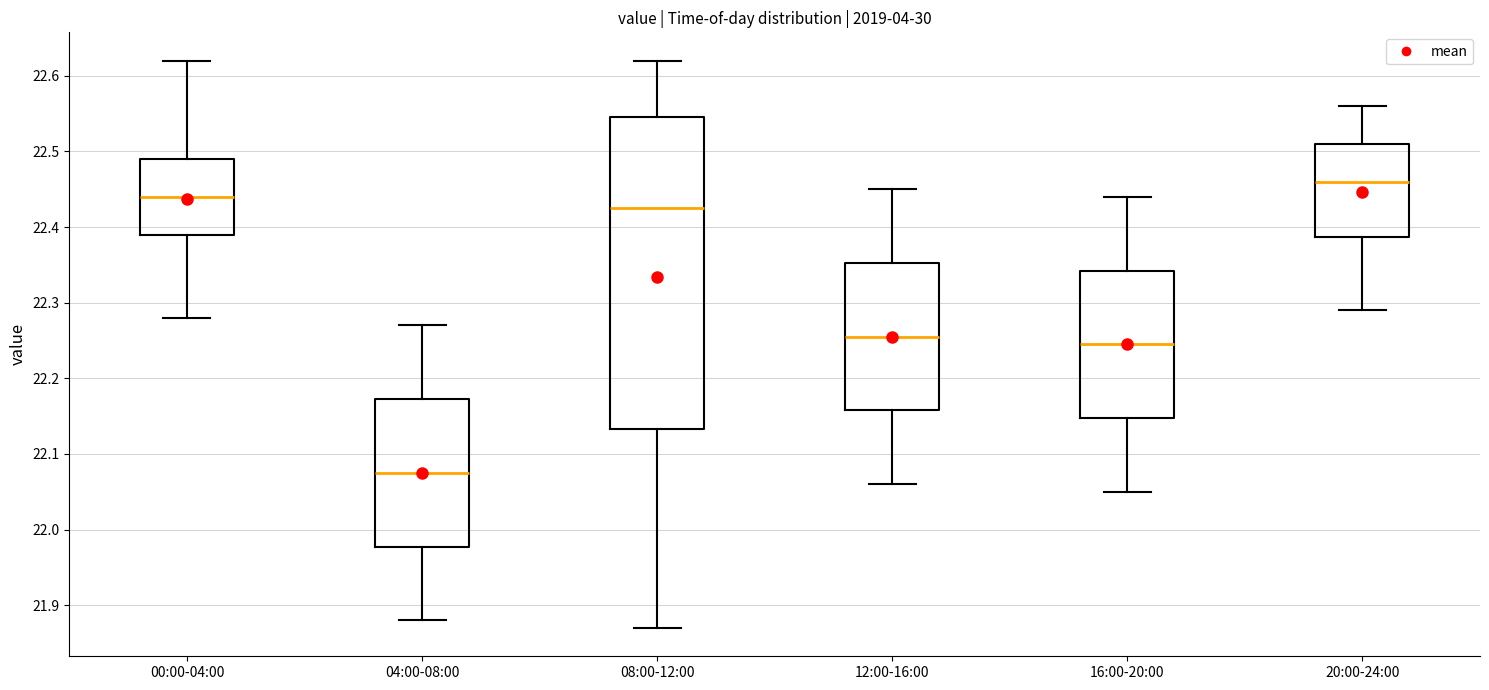

Reading left to right, read every box against the y-axis: the position of its median line, the range the box covers, and the ends of its whiskers. The values are not printed on the chart, so give them approximately, as read against the axis.

00:00-04:00: median 22.44, box 22.39 to 22.49, whiskers 22.28 to 22.62
04:00-08:00: median 22.08, box 21.98 to 22.17, whiskers 21.88 to 22.27
08:00-12:00: median 22.43, box 22.13 to 22.55, whiskers 21.87 to 22.62
12:00-16:00: median 22.26, box 22.16 to 22.35, whiskers 22.06 to 22.45
16:00-20:00: median 22.25, box 22.15 to 22.34, whiskers 22.05 to 22.44
20:00-24:00: median 22.46, box 22.39 to 22.51, whiskers 22.29 to 22.56